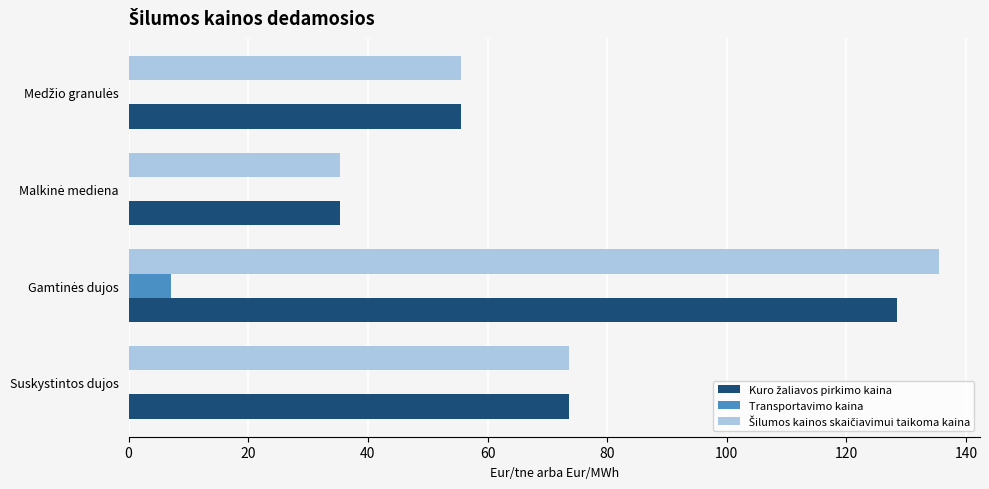

What is the maximum value shown in the chart?

135.5